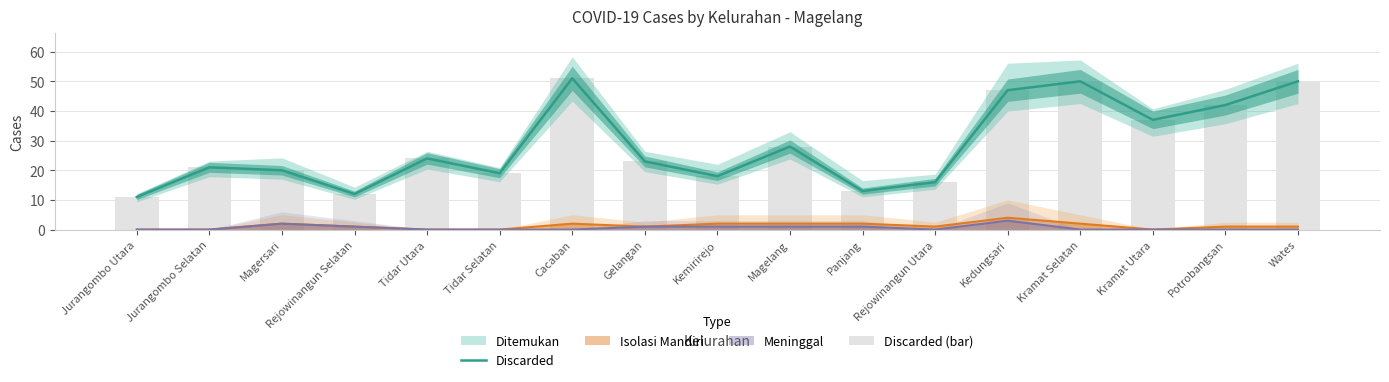

Reading right to left, extract all data points from this chart.

Discarded: Wates=50	Potrobangsan=42	Kramat Utara=37	Kramat Selatan=50	Kedungsari=47	Rejowinangun Utara=16	Panjang=13	Magelang=28	Kemirirejo=18	Gelangan=23	Cacaban=51	Tidar Selatan=19	Tidar Utara=24	Rejowinangun Selatan=12	Magersari=20	Jurangombo Selatan=21	Jurangombo Utara=11
Discarded (bar): Wates=50	Potrobangsan=42	Kramat Utara=37	Kramat Selatan=50	Kedungsari=47	Rejowinangun Utara=16	Panjang=13	Magelang=28	Kemirirejo=18	Gelangan=23	Cacaban=51	Tidar Selatan=19	Tidar Utara=24	Rejowinangun Selatan=12	Magersari=20	Jurangombo Selatan=21	Jurangombo Utara=11